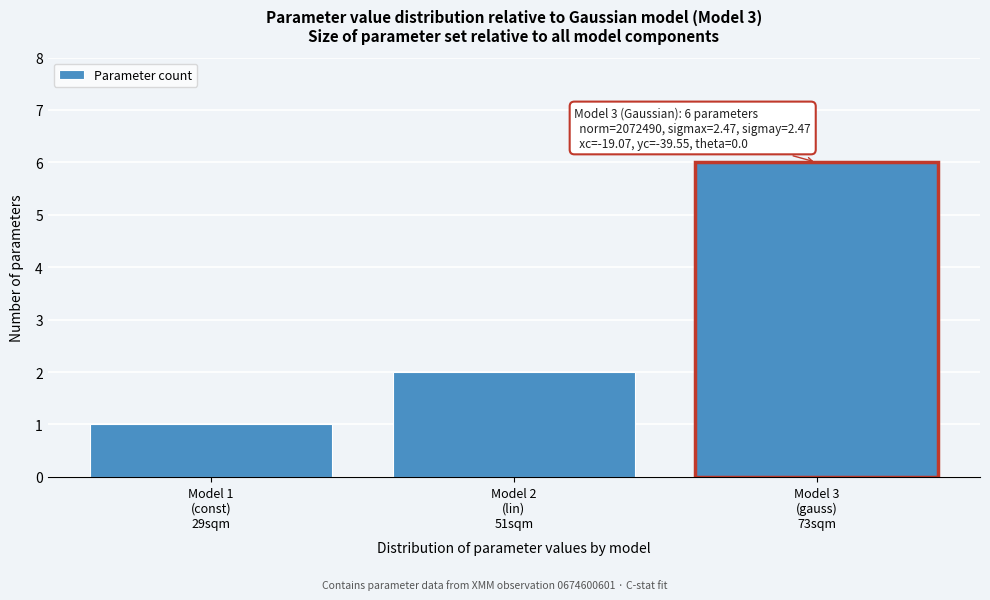

Reading left to right, list all the values displayed in this chart.

1	2	6